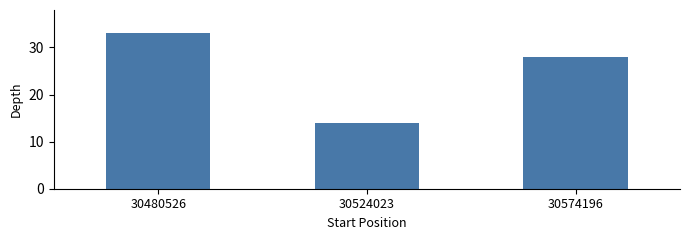

How many data points are less than 28?

1